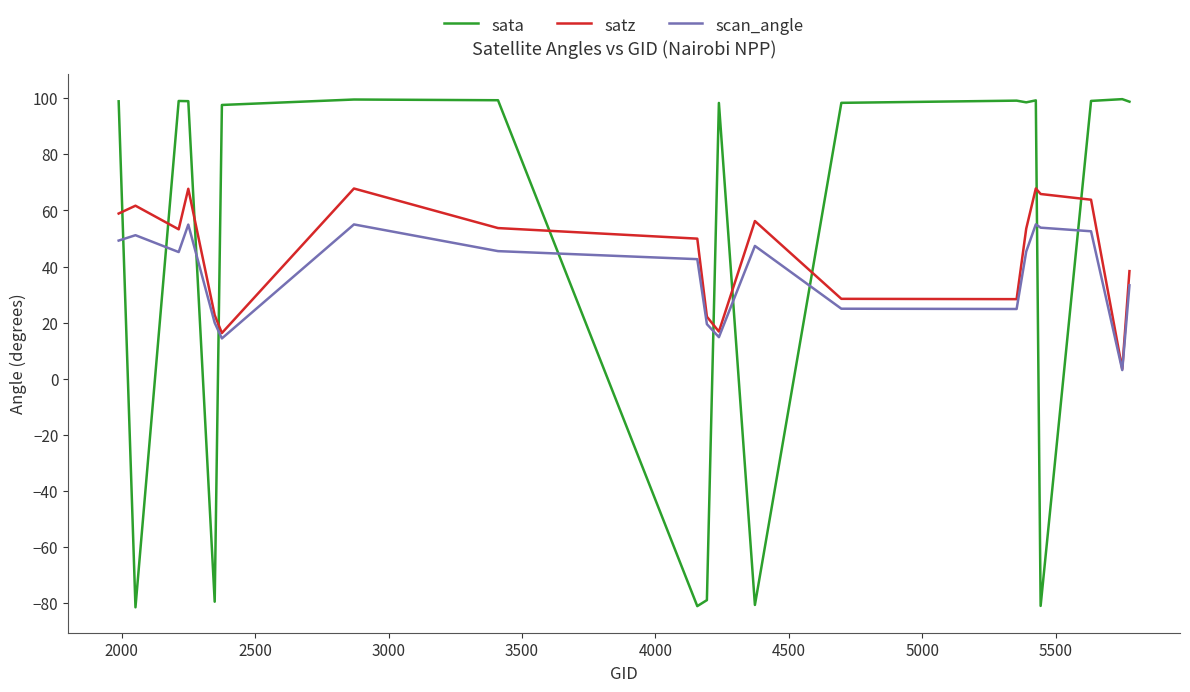

What is the smallest value displayed?

-81.5